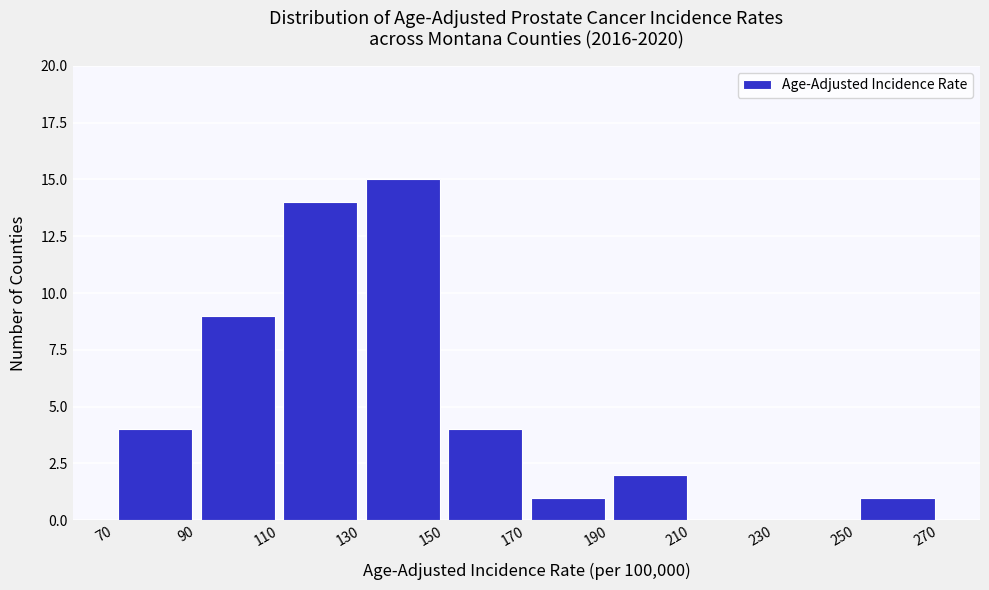

How tall is the bar that spans 130 to 150 on the x-axis? The values are not printed on the chart, so give them approximately, as read against the axis.

15